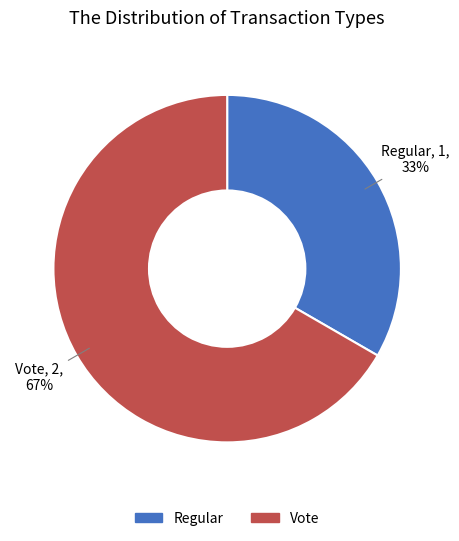

What is the largest slice in the pie chart?

Vote